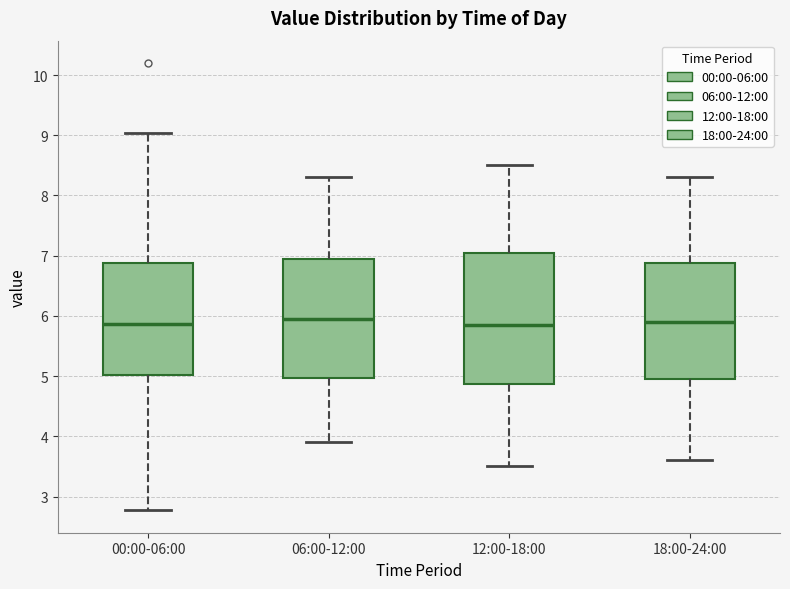

Reading left to right, transcribe this box plot: for each box, give where its median line is, the range the box spans, and where its two whiskers end, as read against the y-axis. The values are not printed on the chart, so give them approximately, as read against the axis.

00:00-06:00: median 5.9, box 5.0 to 6.9, whiskers 2.8 to 9.0
06:00-12:00: median 6.0, box 5.0 to 7.0, whiskers 3.9 to 8.3
12:00-18:00: median 5.9, box 4.9 to 7.1, whiskers 3.5 to 8.5
18:00-24:00: median 5.9, box 5.0 to 6.9, whiskers 3.6 to 8.3